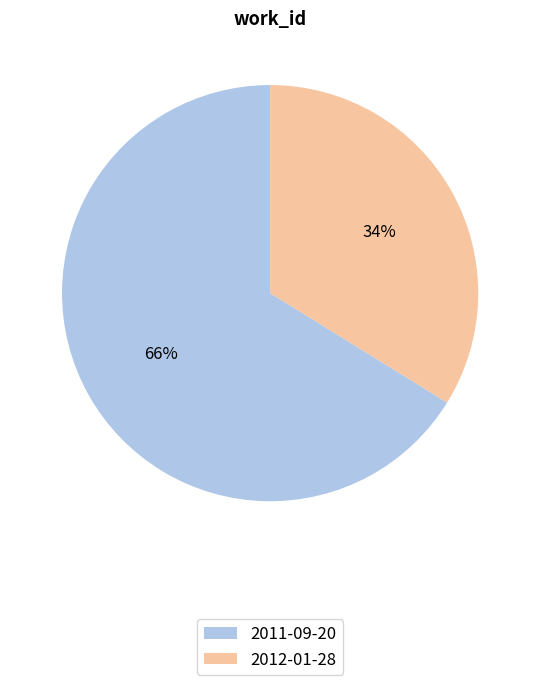

To the nearest percent, what is the combined percentage of 2012-01-28 and 2011-09-20?

100%